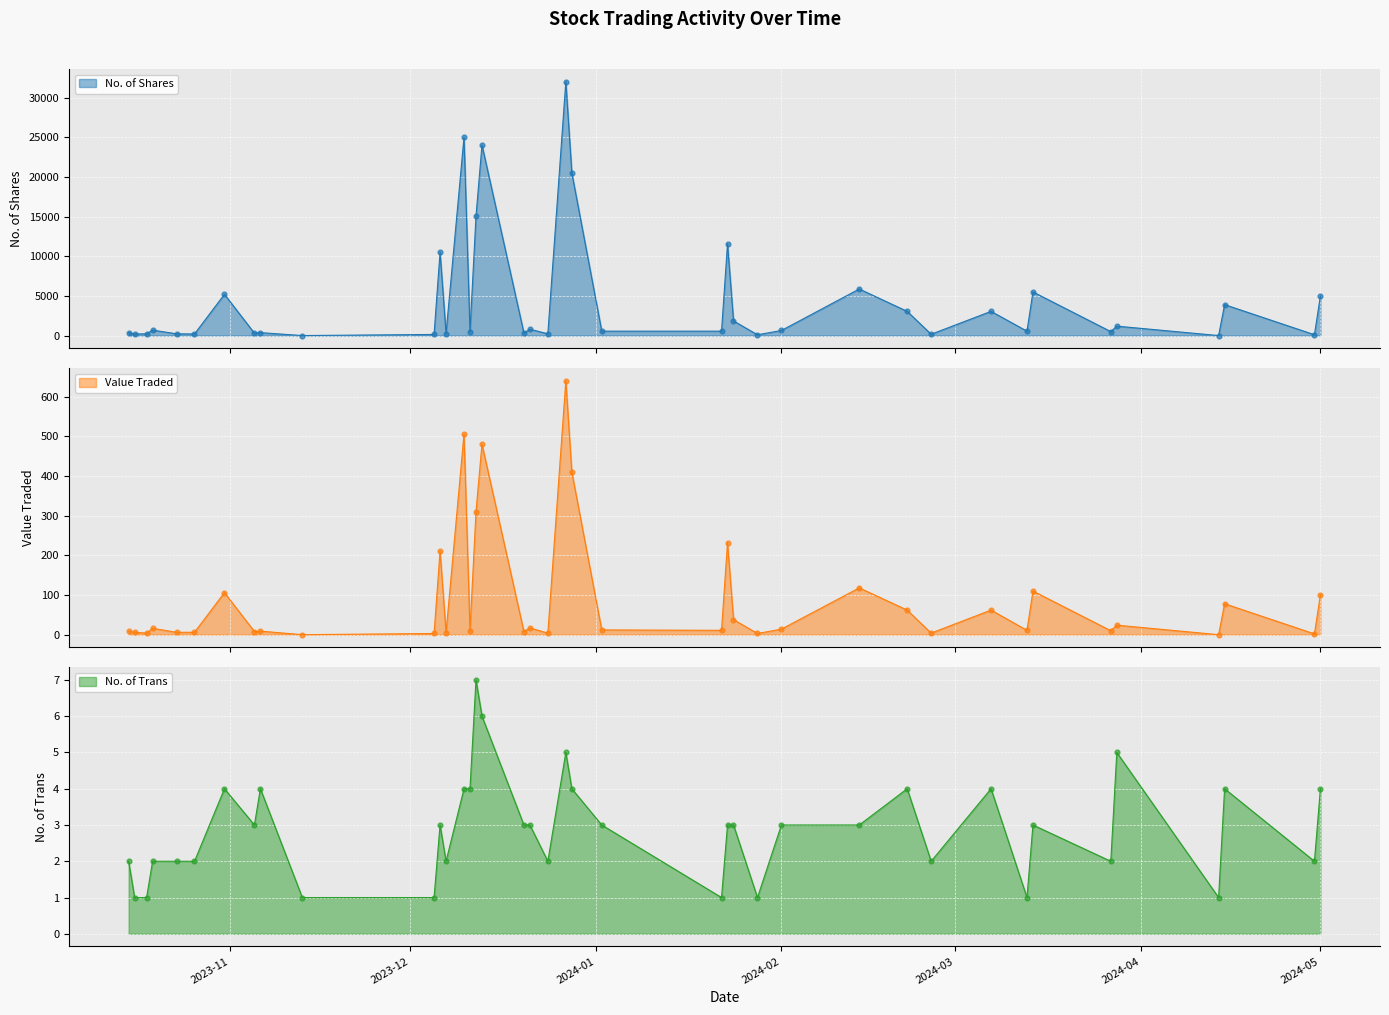

At how many categories does at least one series exceed 20837?

3